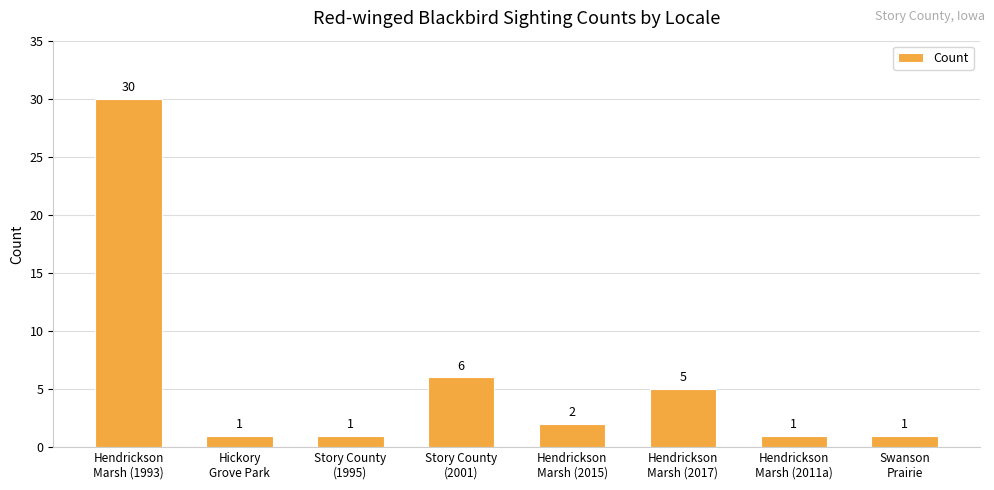

How many data points are less than 2?

4